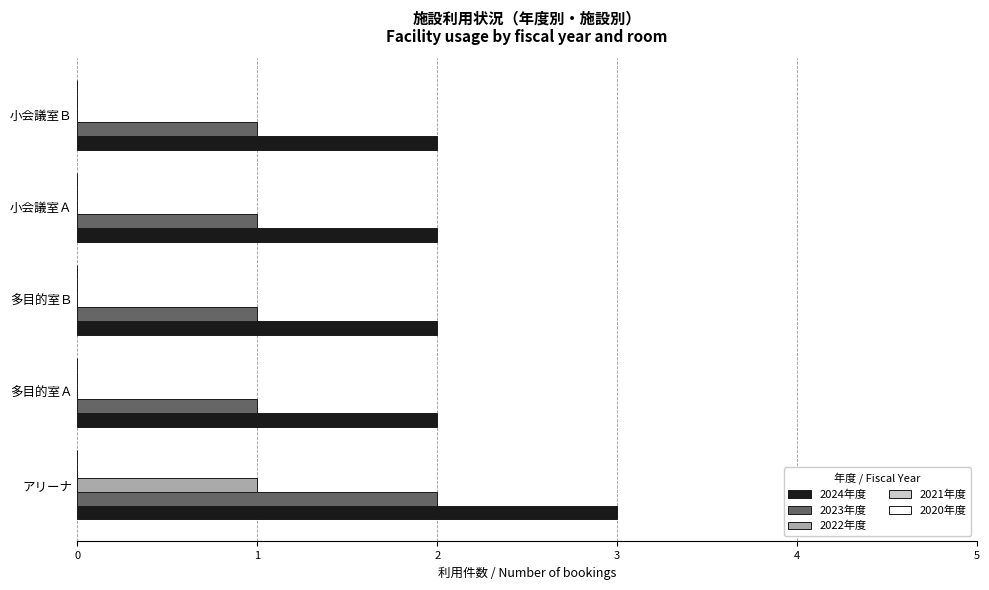

Which category has the highest value in the 2023年度 series?

アリーナ